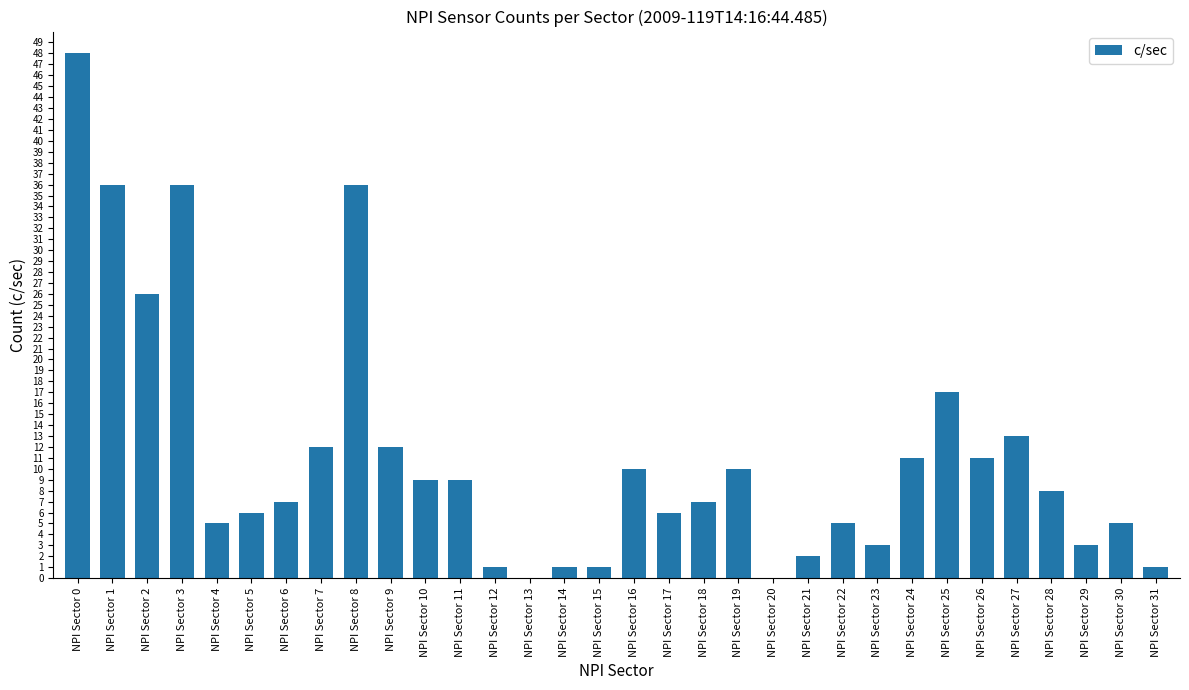

The chart shows a value of 5 at NPI Sector 4. True or false?

True